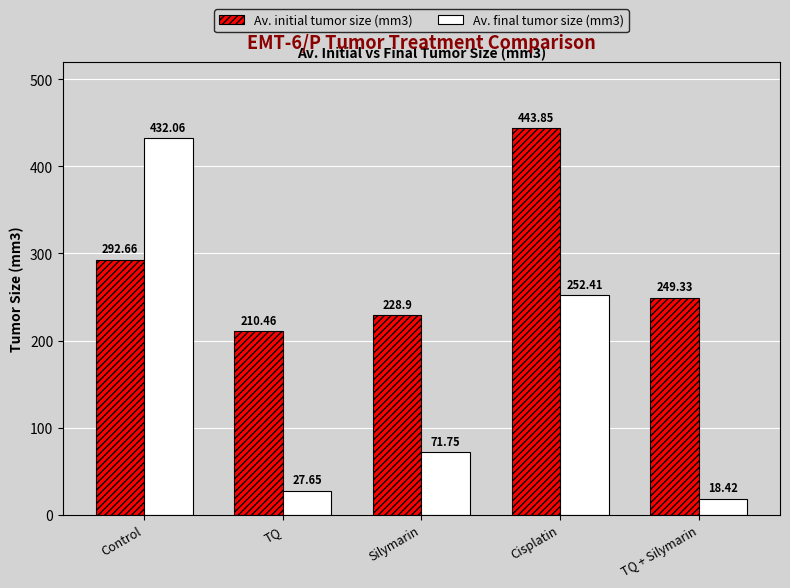

Are the bars grouped side by side (vs. stacked)?

Yes